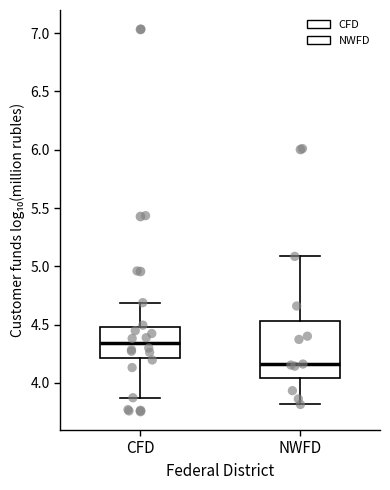

Where does the upper whisker of the box for NWFD end on the y-axis? The values are not printed on the chart, so give them approximately, as read against the axis.

5.10